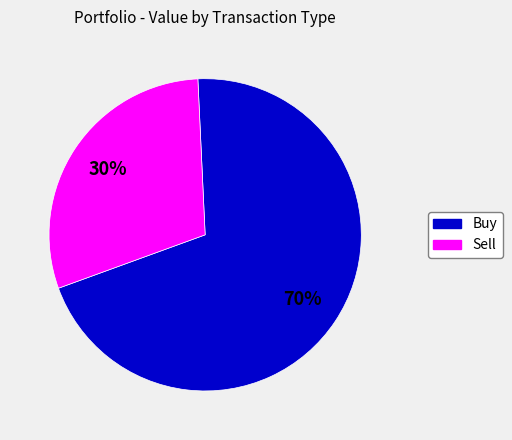

Is there a majority slice in this chart?

Yes